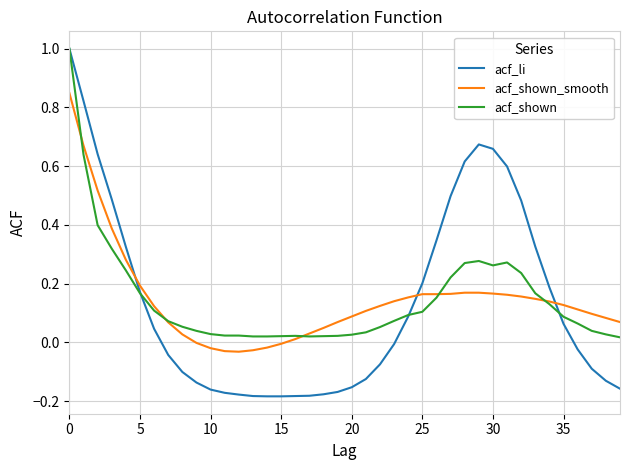

What is the maximum value for acf_shown?

1.0